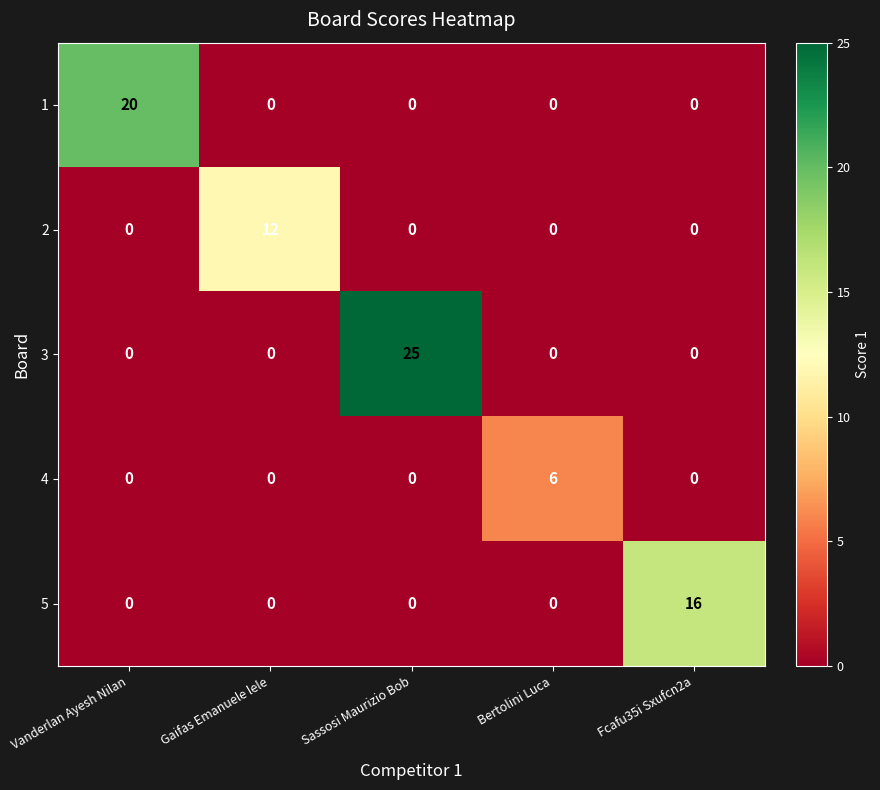

What is the total value across all series at Fcafu35i Sxufcn2a?

16